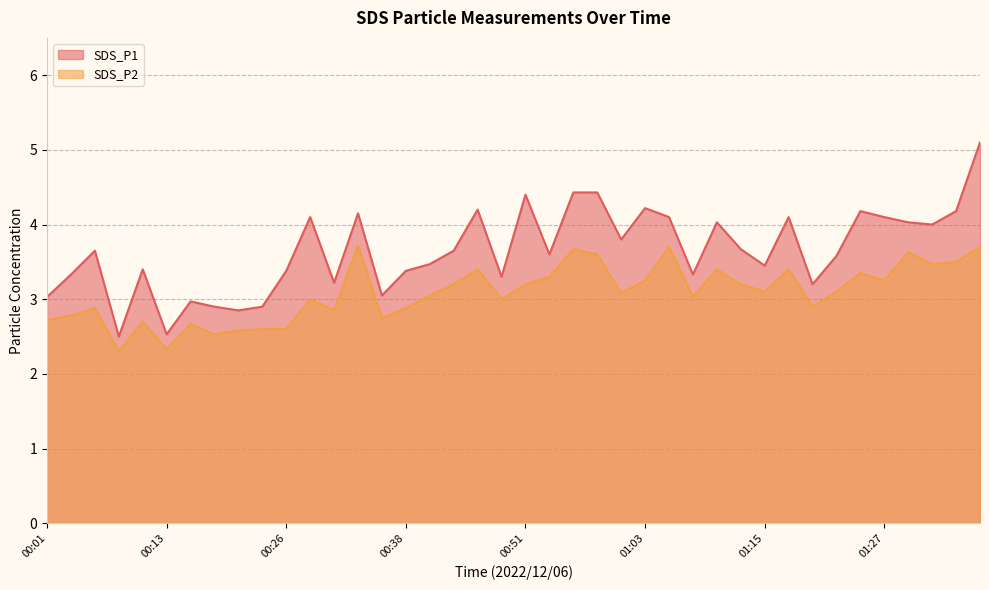

At which label does SDS_P2 first exceed 3?

00:33